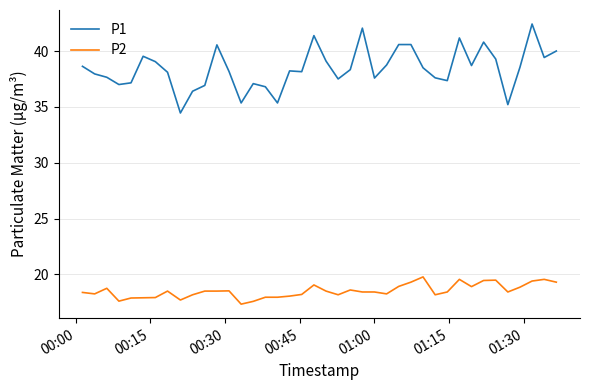

What is the difference between the maximum and minimum values in the P2 series?

2.4